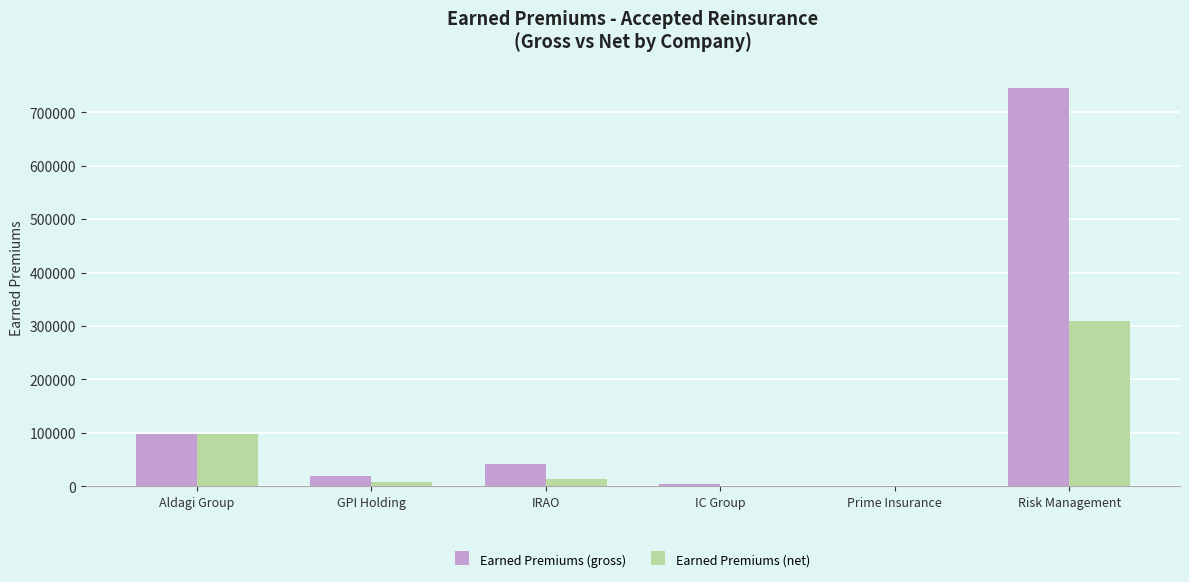

Which series has the largest total across all categories?

Earned Premiums (gross)